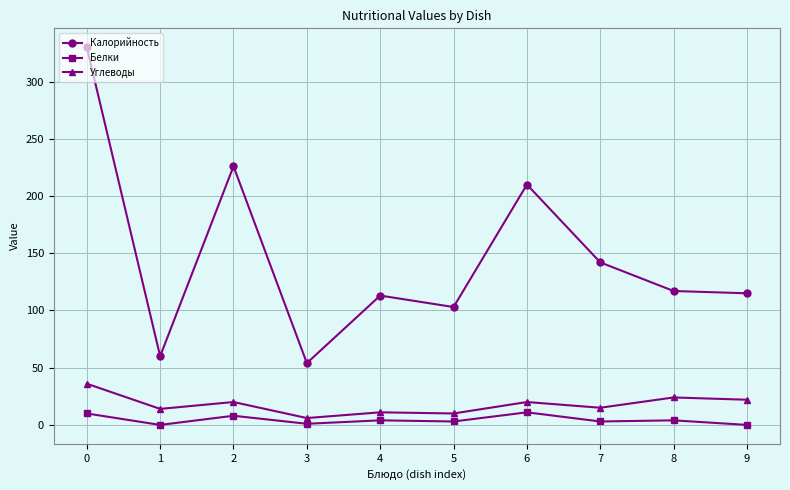

Between 5 and 6, which series saw the biggest shift?

Калорийность